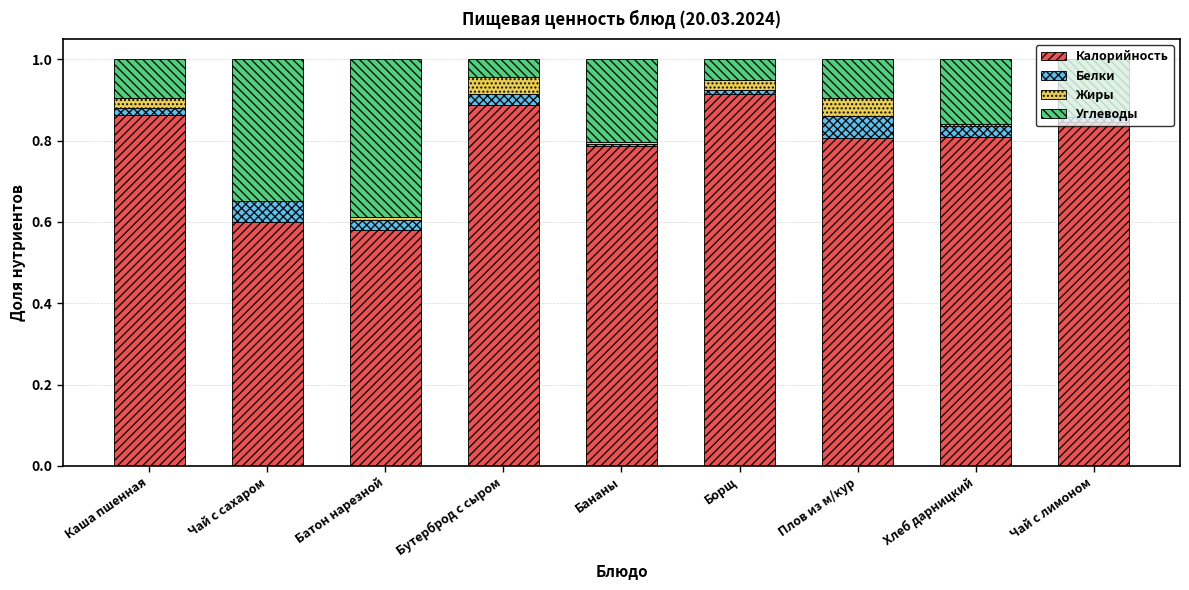

What is the total value across all series at Плов из м/кур?

1.0